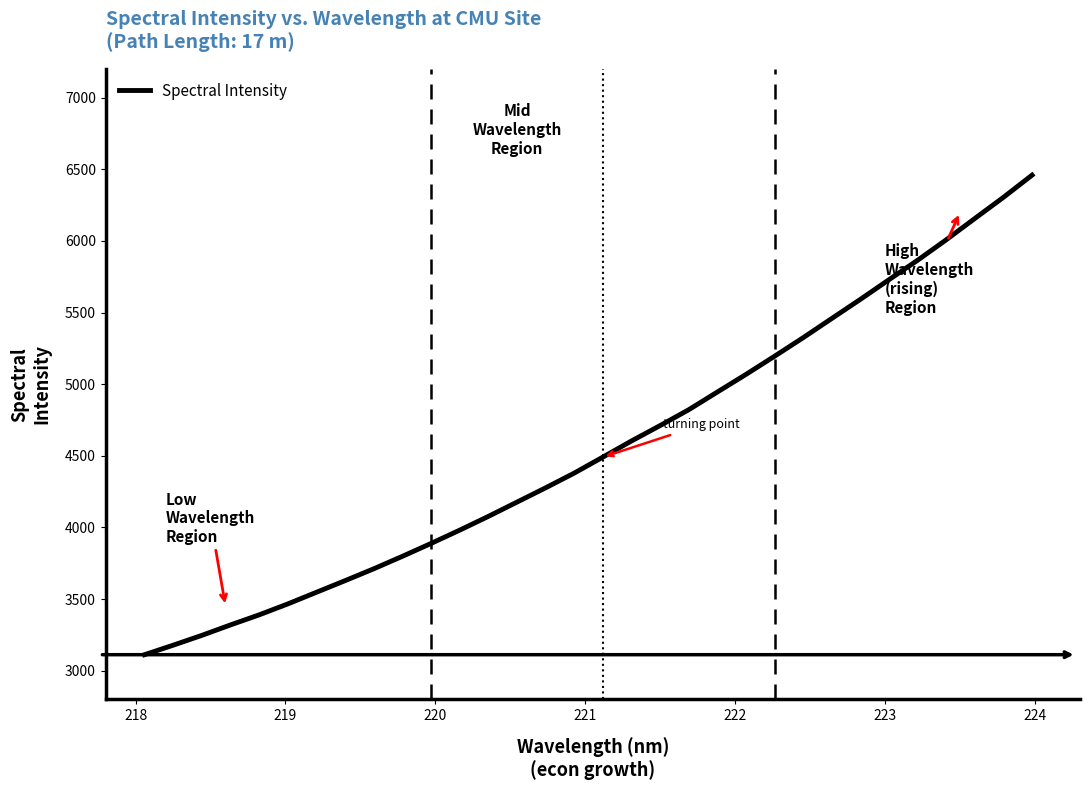

How many lines are shown in the chart?

1